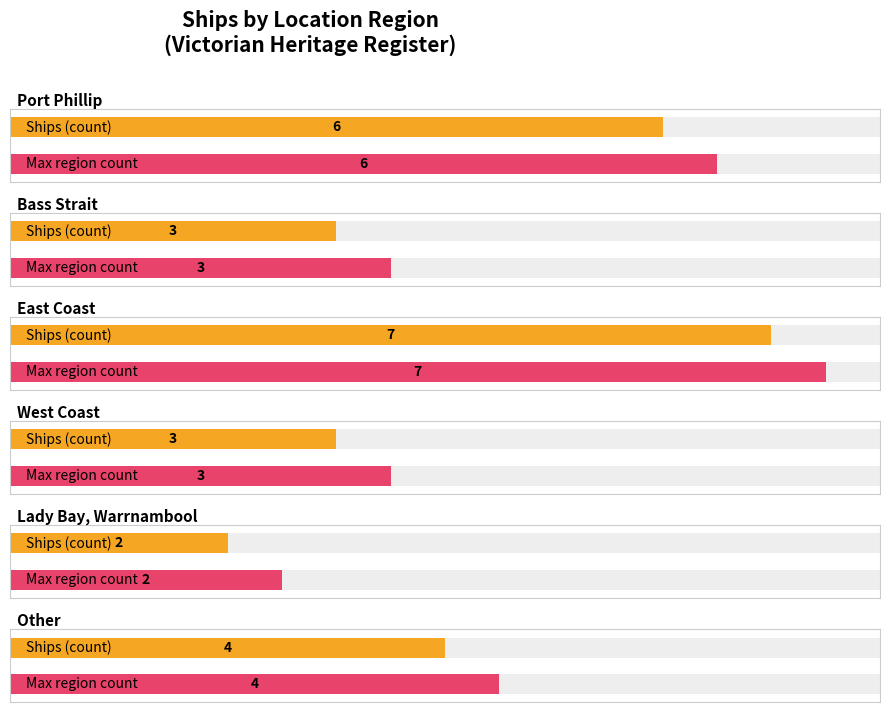

What is the sum of all values?

25